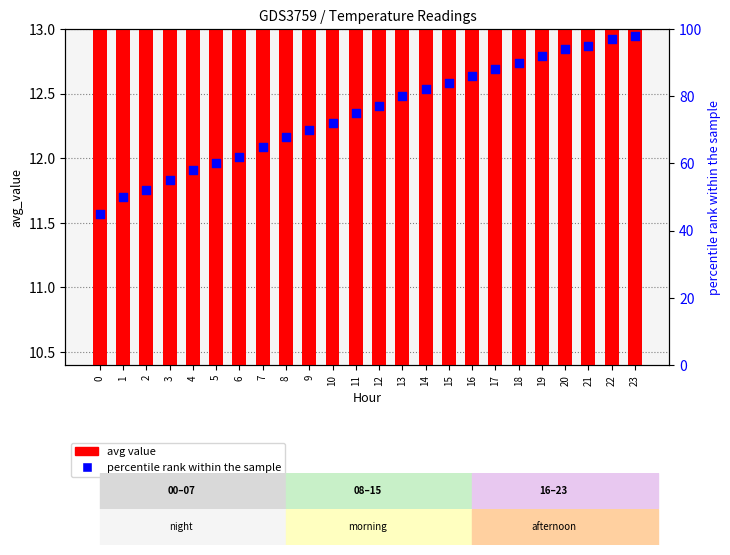

Which series contains the highest Y value?

percentile rank within the sample